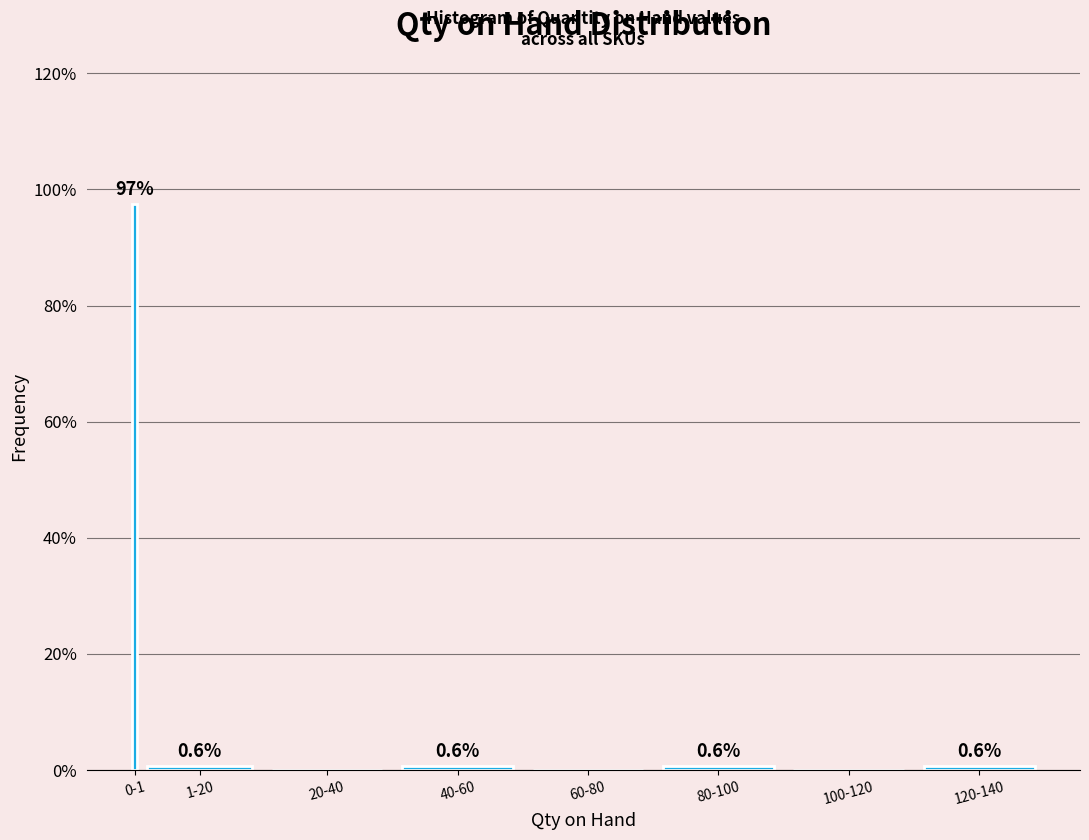

Reading left to right, what are all the values shown in this chart?

0-1=97.5	1-20=0.6	20-40=0.0	40-60=0.6	60-80=0.0	80-100=0.6	100-120=0.0	120-140=0.6